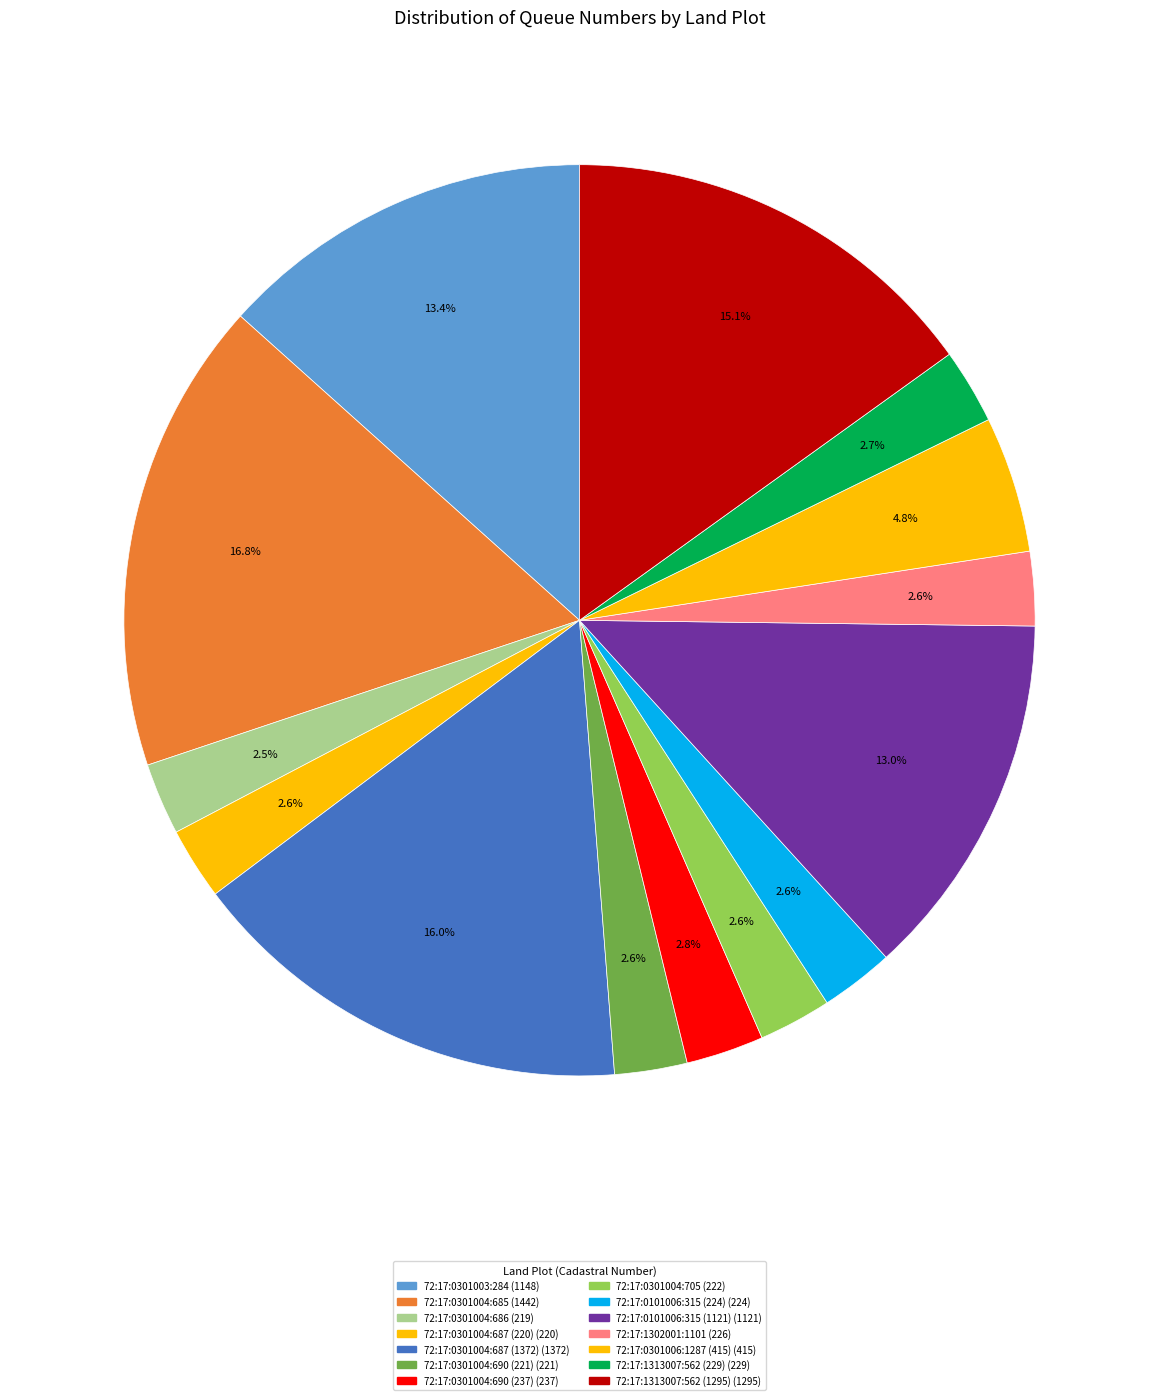

Which slice is the smallest?

72:17:0301004:686